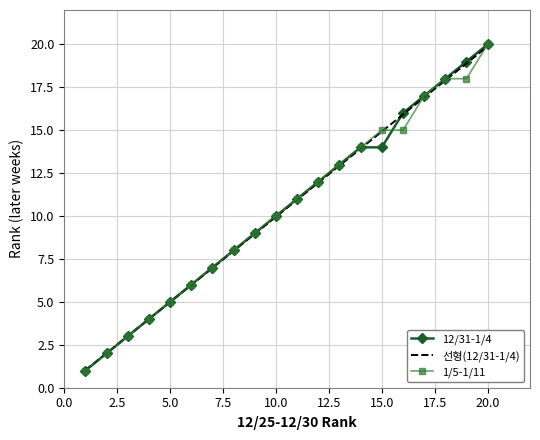

What is the greatest value displayed?

20.0